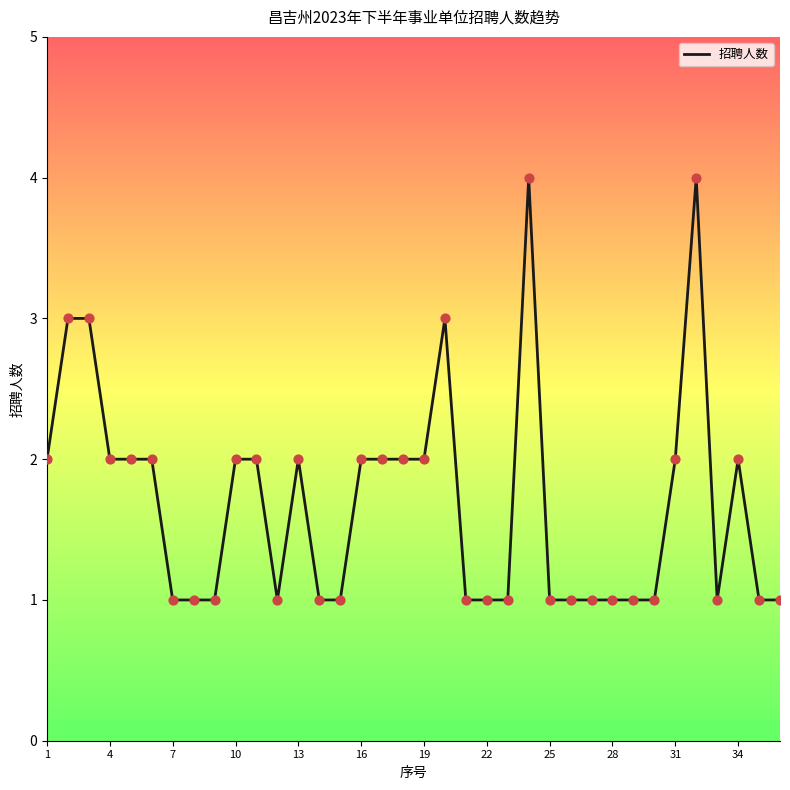

What is the greatest value displayed?

4